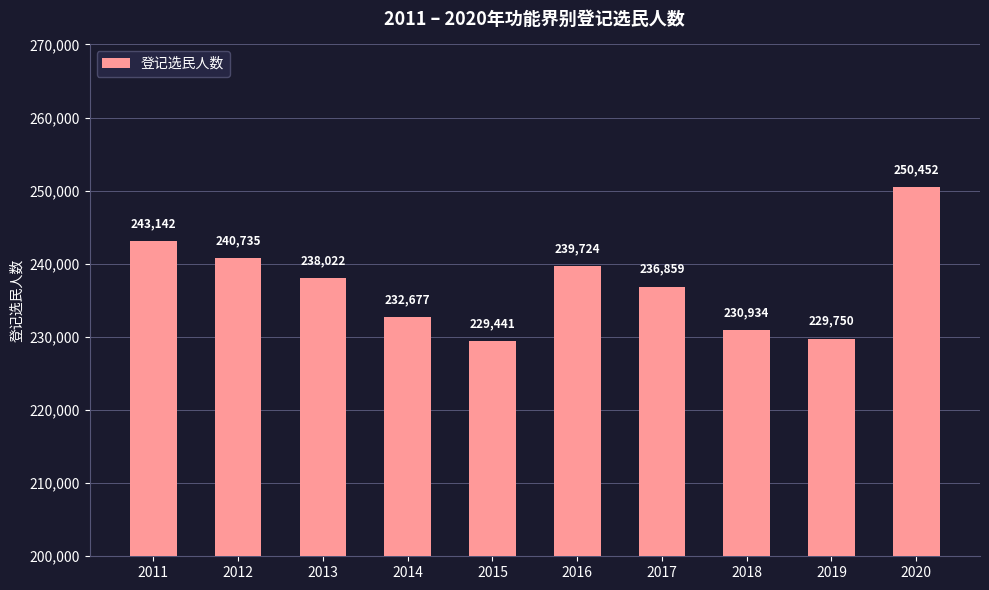

List the labels in order of value, largest first.

2020, 2011, 2012, 2016, 2013, 2017, 2014, 2018, 2019, 2015